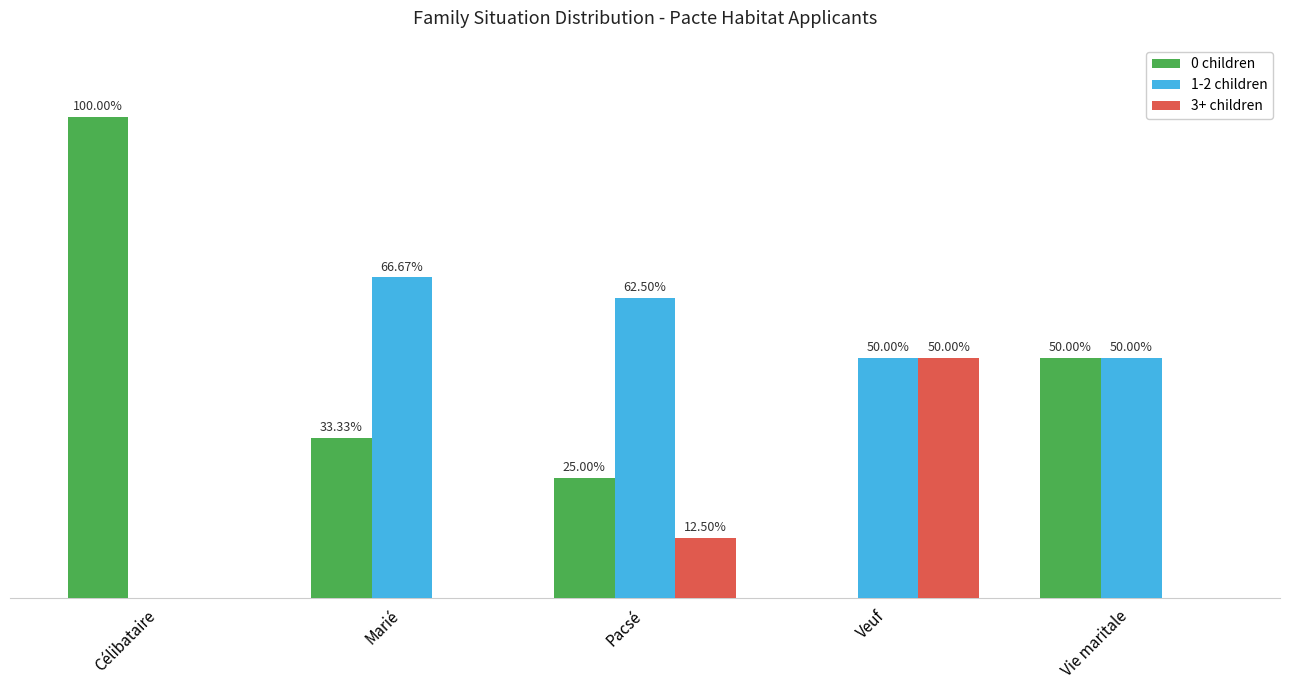

Which category has the highest value across all series?

Célibataire